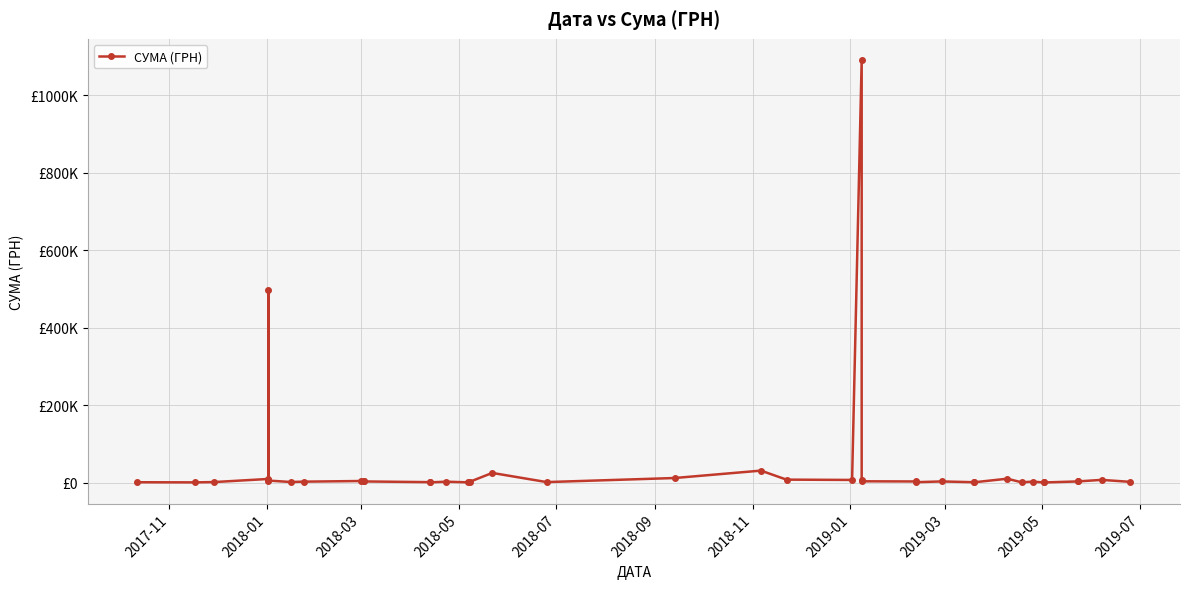

What position from the right is 2018-03?

38